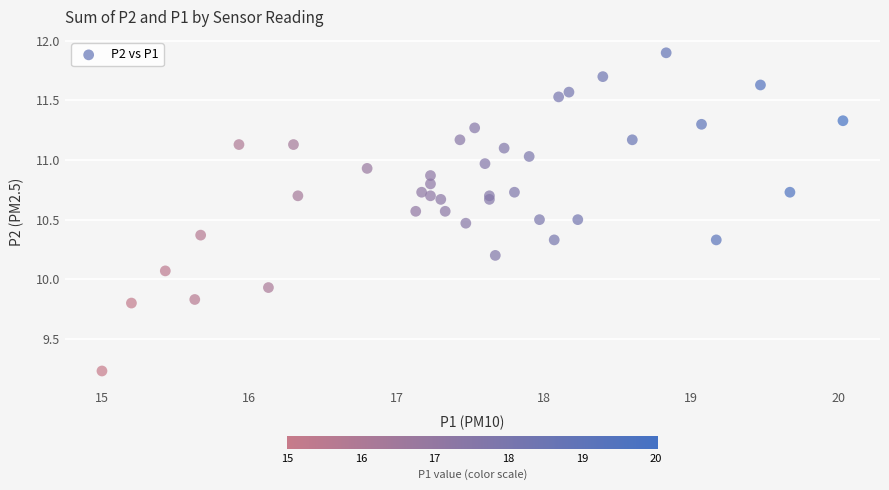

What is the range of X values (max minus min)?

5.0